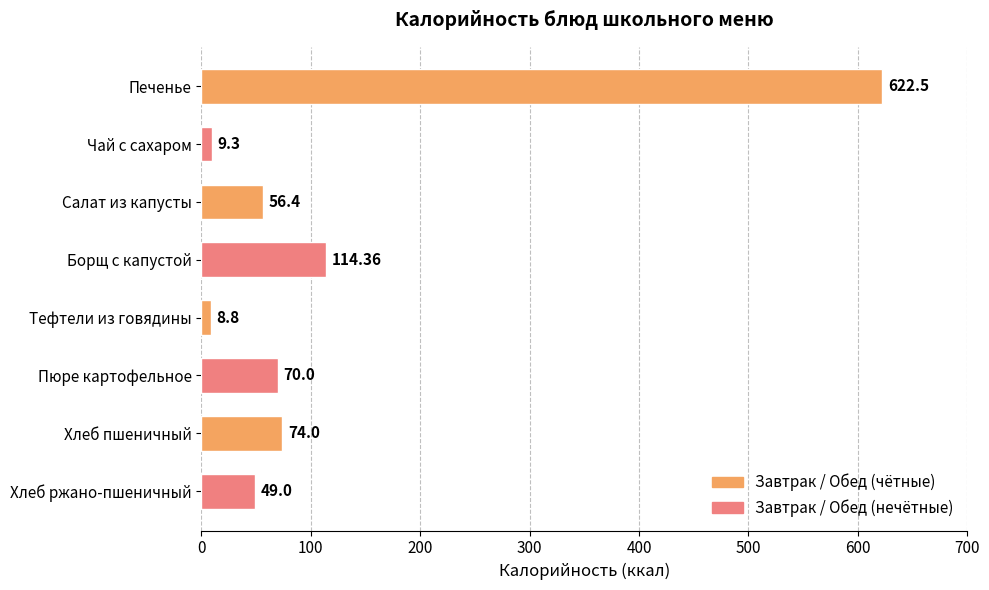

List the labels in order of value, largest first.

Печенье, Борщ с капустой, Хлеб пшеничный, Пюре картофельное, Салат из капусты, Хлеб ржано-пшеничный, Чай с сахаром, Тефтели из говядины